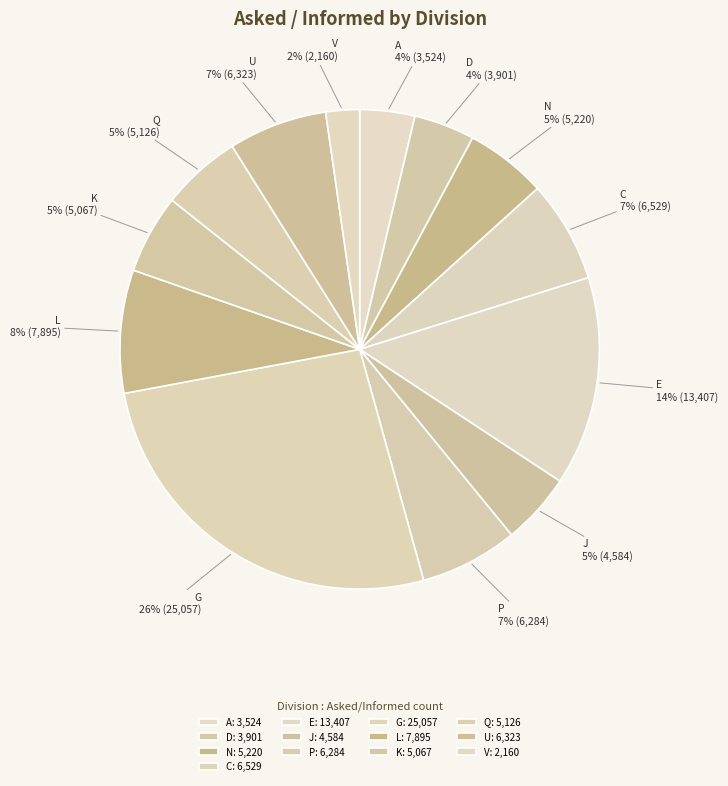

What percentage is the V slice, to the nearest percent?

2%